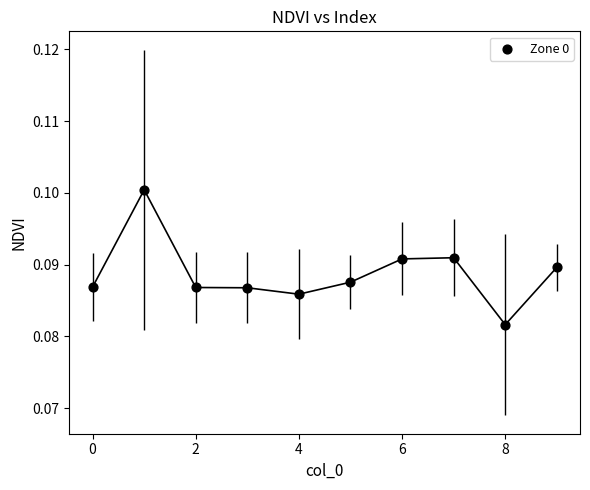

How many data points are displayed?

10